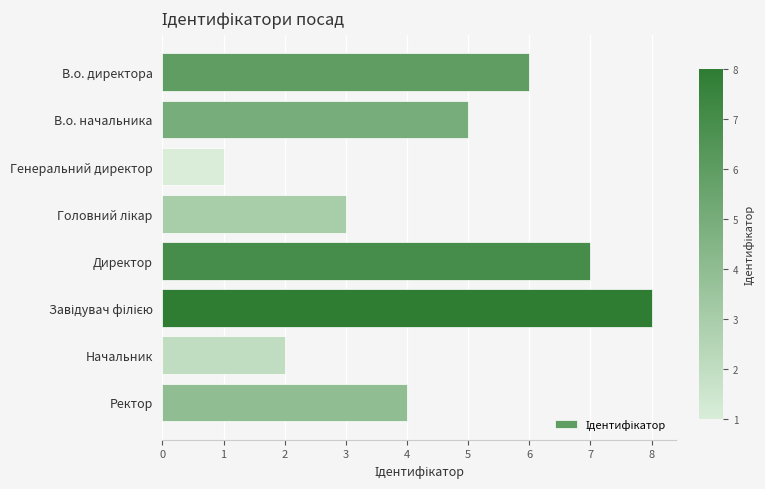

What position from the top is В.о. начальника?

2